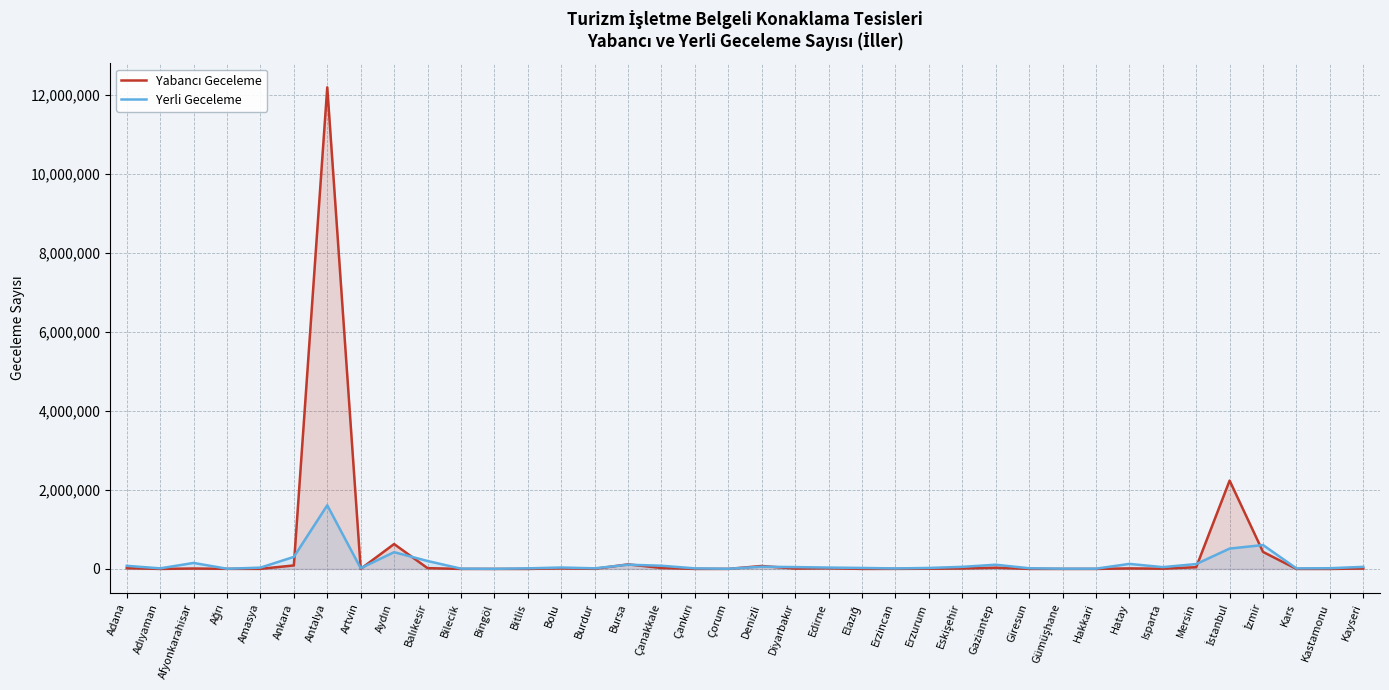

At which label does Yabancı Geceleme reach its peak?

Antalya